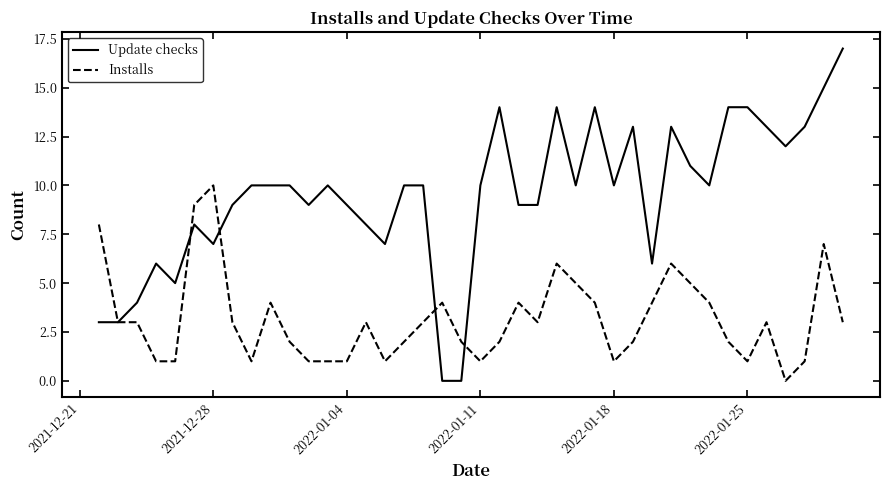

What are all the series names shown in the legend?

Update checks, Installs